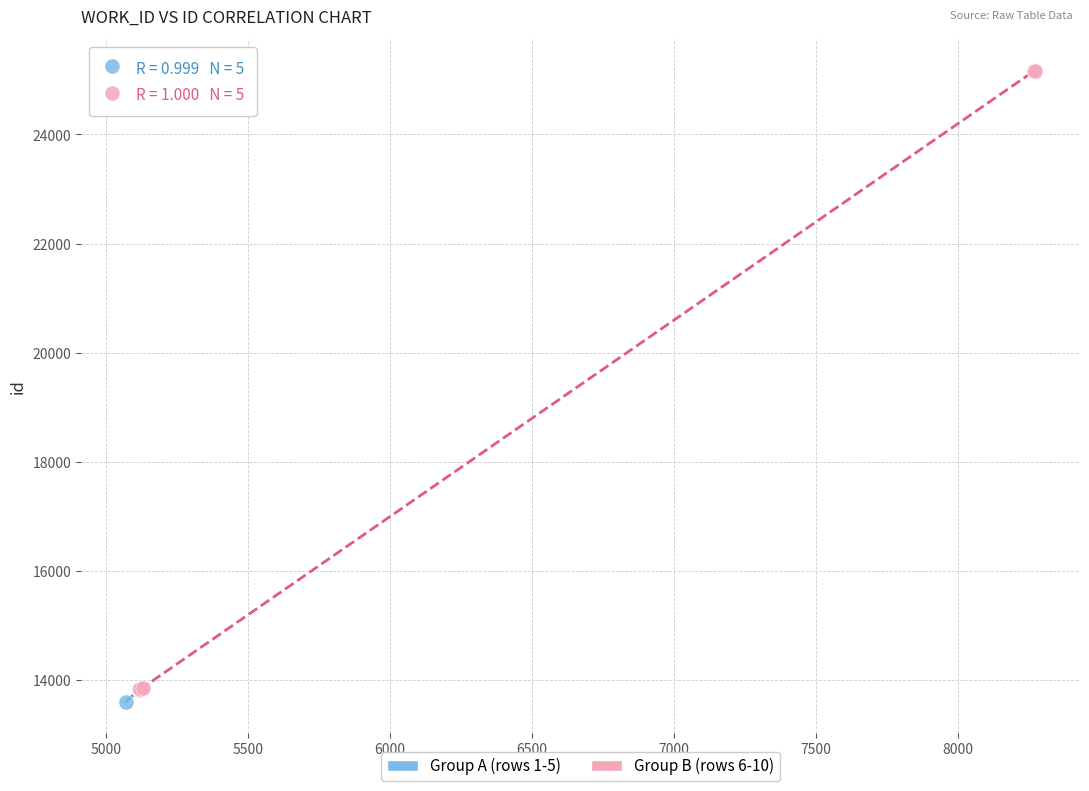

Which series reaches the maximum Y coordinate?

Group B (rows 6-10)